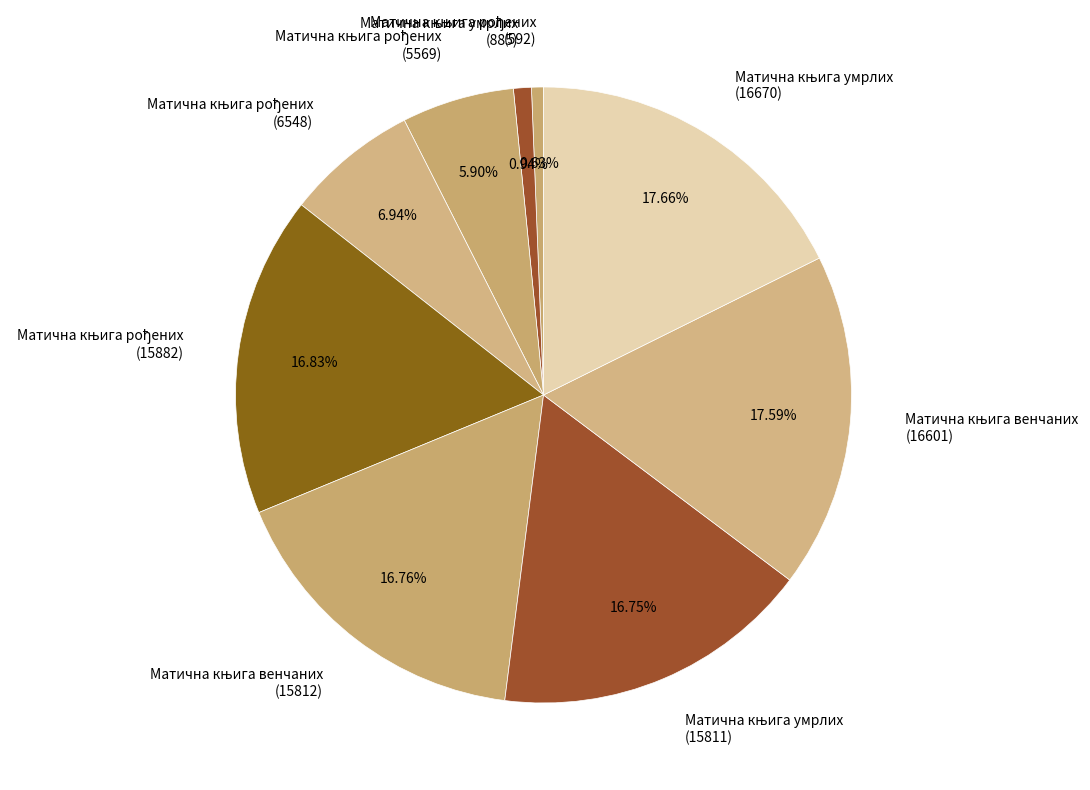

Count the number of slices in the pie.

9